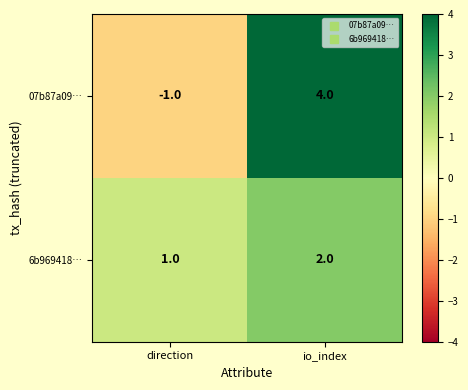

The 07b87a09… series shows 4 at io_index. True or false?

True